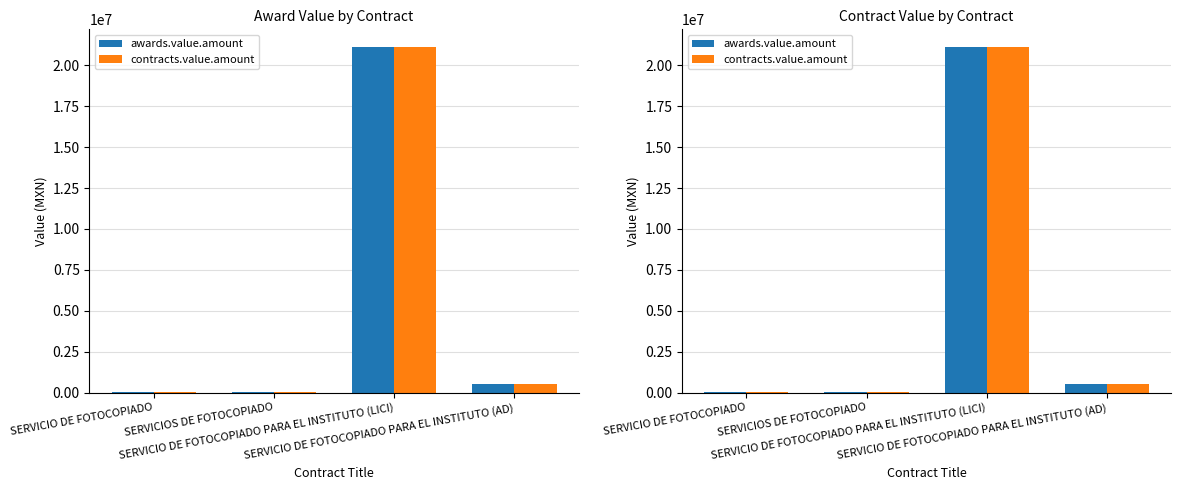

How many categories are shown in the chart?

4